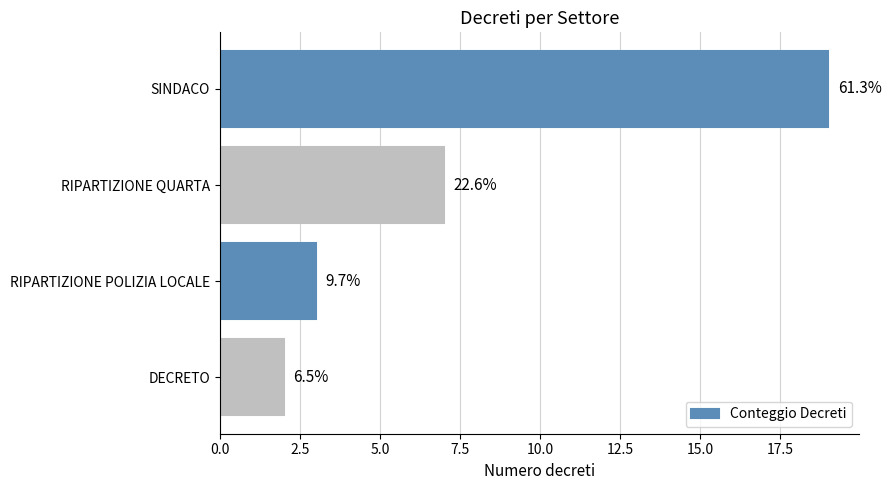

What is the greatest value displayed?

19